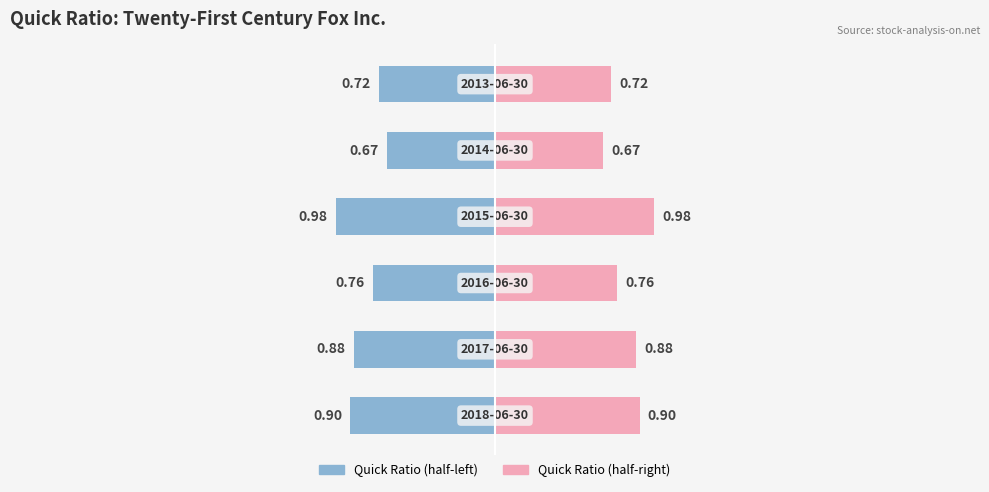

Which series has the largest total across all categories?

Right (Fox)